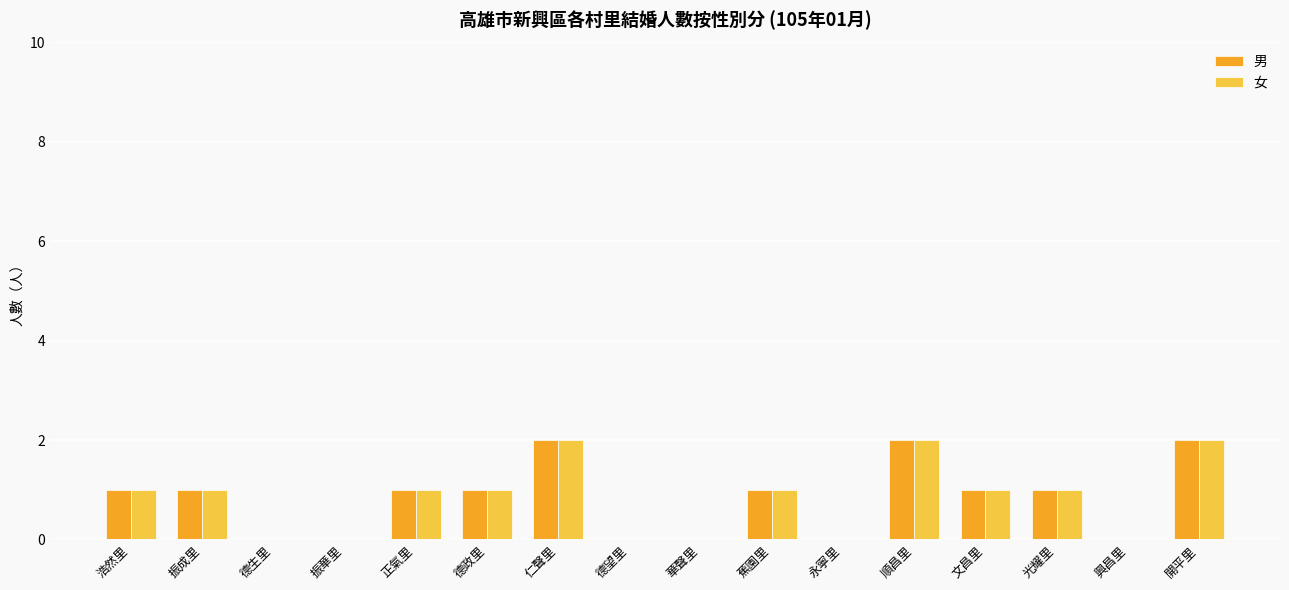

What is the sum of all 女 values?

13